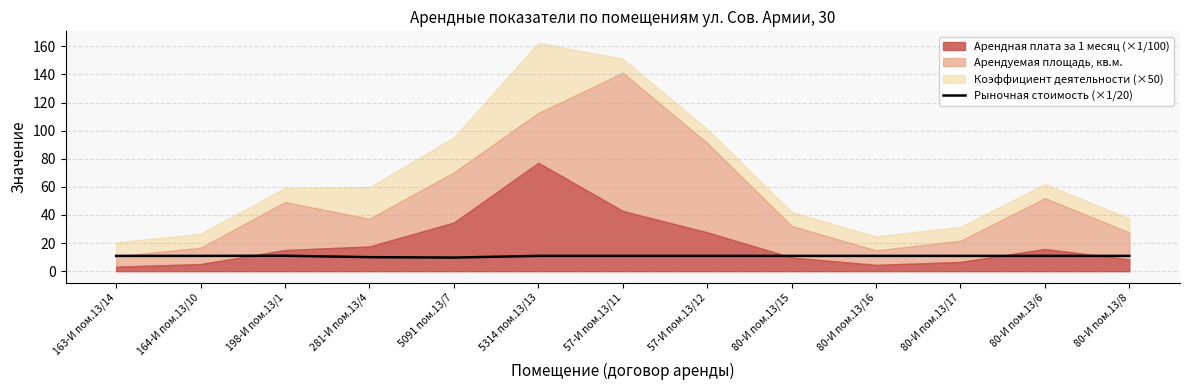

How many lines are shown in the chart?

1